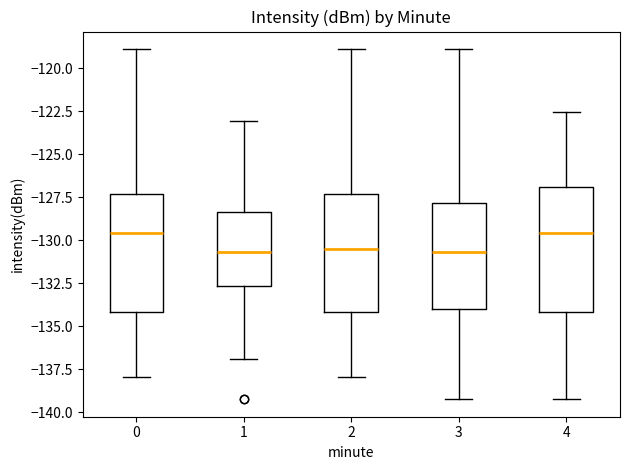

Reading left to right, transcribe this box plot: for each box, give where its median line is, the range the box spans, and where its two whiskers end, as read against the y-axis. The values are not printed on the chart, so give them approximately, as read against the axis.

0: median -129.5, box -134.0 to -127.5, whiskers -138.0 to -119.0
1: median -130.5, box -132.5 to -128.5, whiskers -137.0 to -123.0
2: median -130.5, box -134.0 to -127.5, whiskers -138.0 to -119.0
3: median -130.5, box -134.0 to -128.0, whiskers -139.0 to -119.0
4: median -129.5, box -134.0 to -127.0, whiskers -139.0 to -122.5